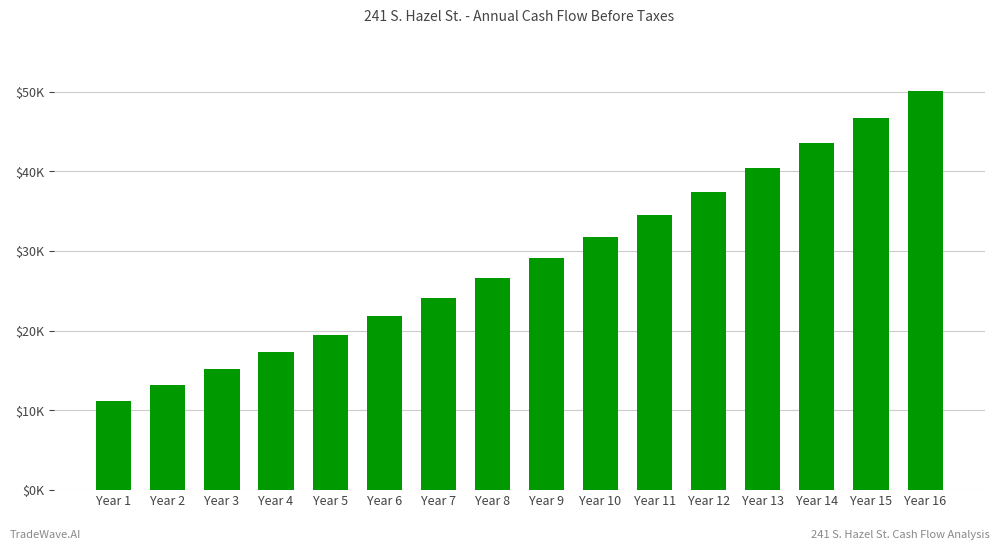

Does the chart contain any negative values?

No